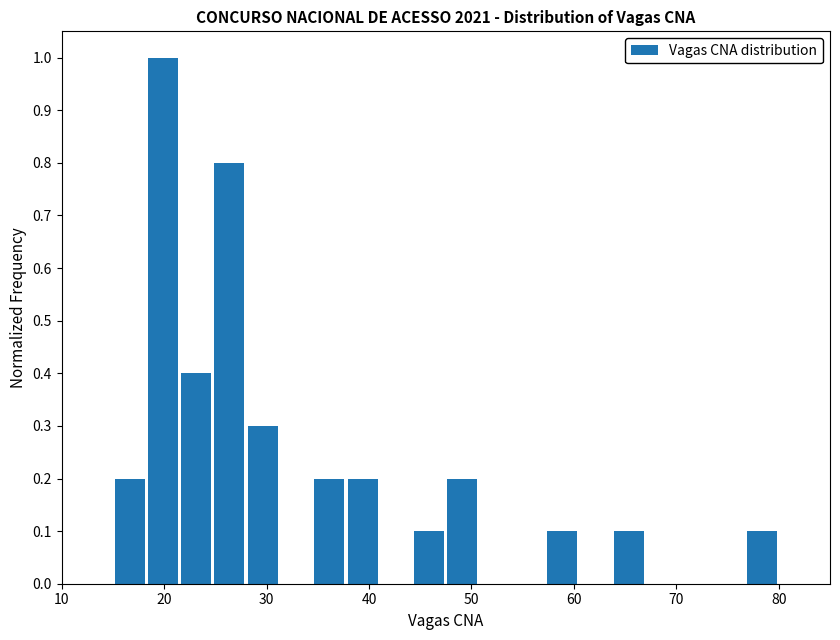

Around what value on the x-axis is the tallest bar? Give the approximate position of its centre, as read against the axis.

20